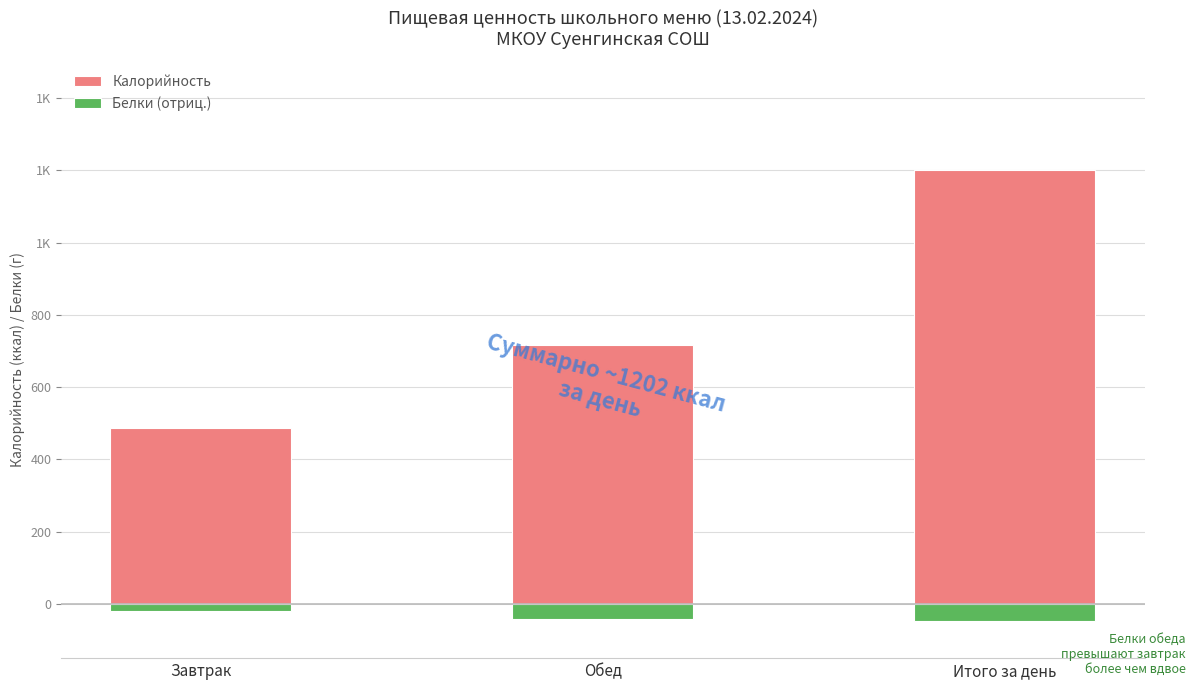

At how many categories does at least one series exceed 674?

2